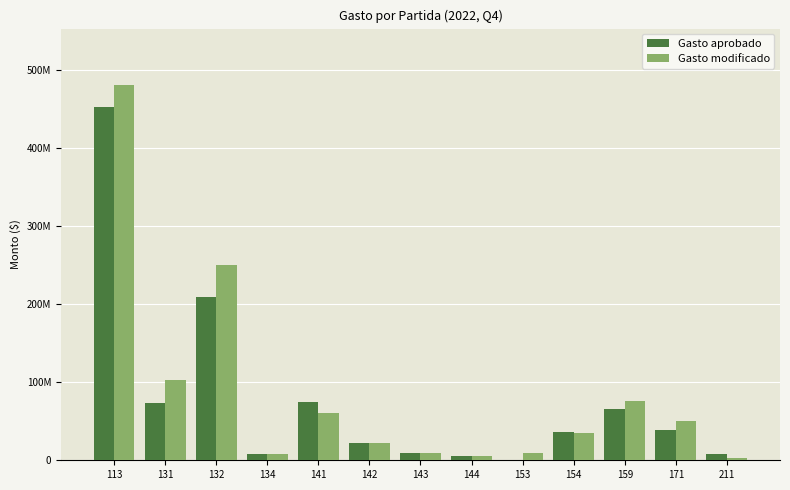

True or false: Gasto modificado has a value of 34629156.3 at 154.

True